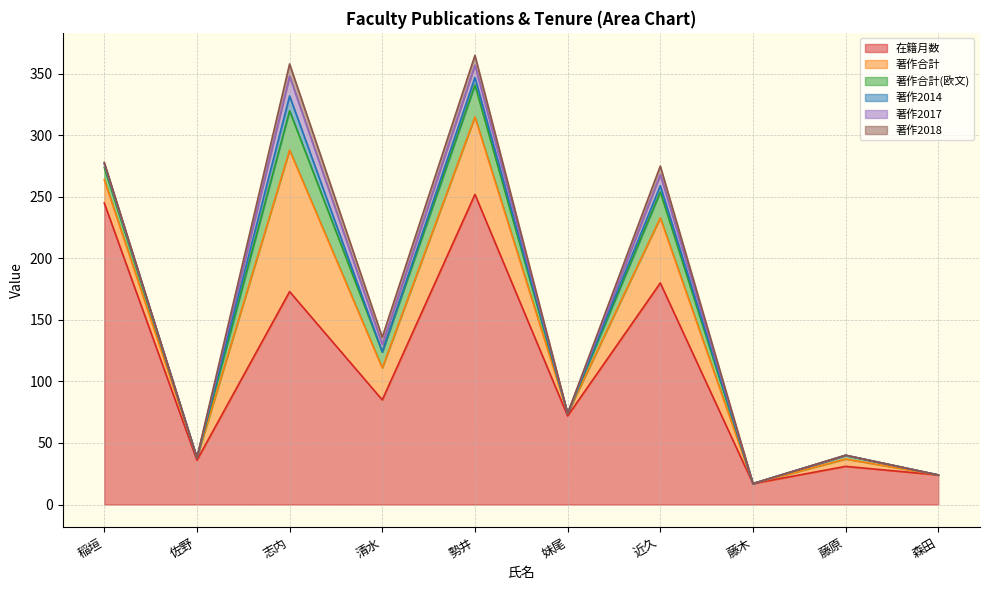

The value of 著作2018 at 森田 is -3. True or false?

False